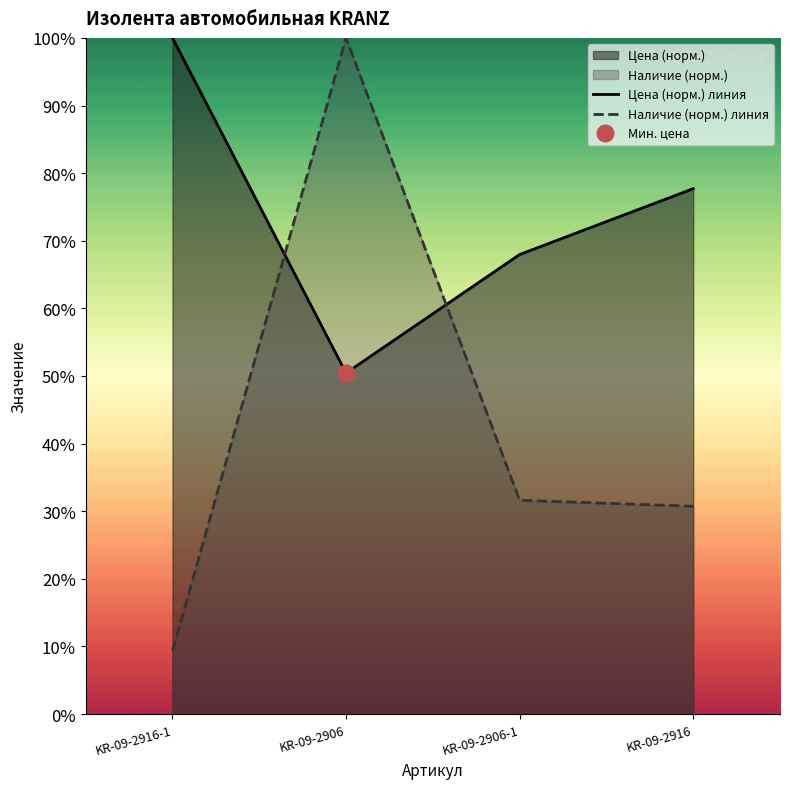

Reading left to right, extract all data points from this chart.

Цена (норм.) линия: 100.0	50.4	68.0	77.7
Наличие (норм.) линия: 9.3	100.0	31.6	30.7